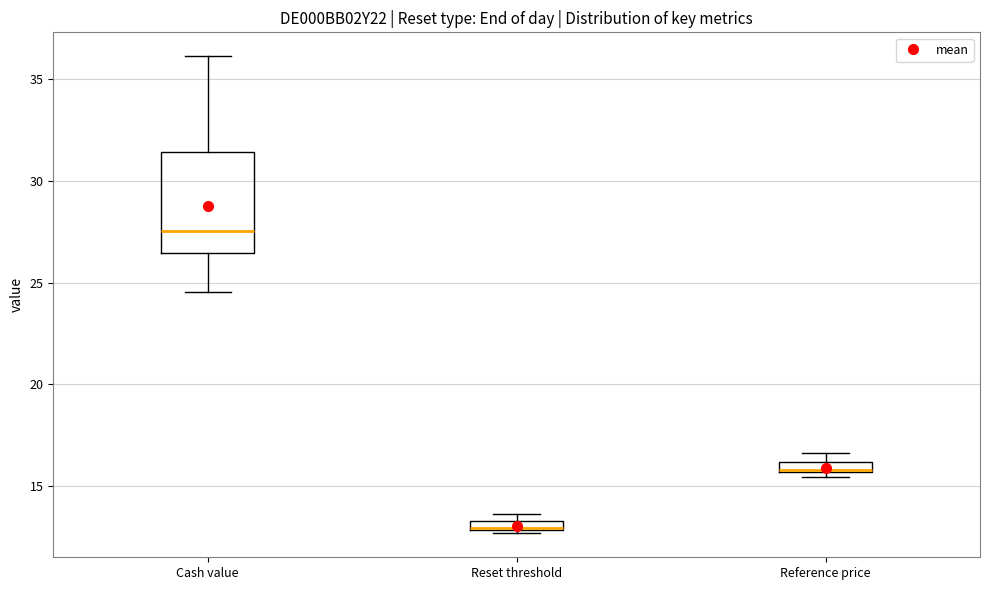

Where is the upper edge of the box for Reference price on the y-axis? The values are not printed on the chart, so give them approximately, as read against the axis.

16.0